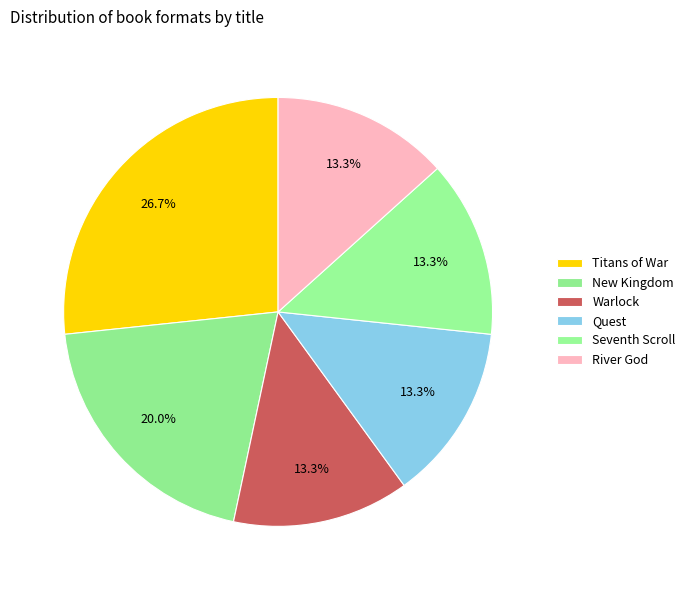

To the nearest percent, what portion does Warlock represent?

13%